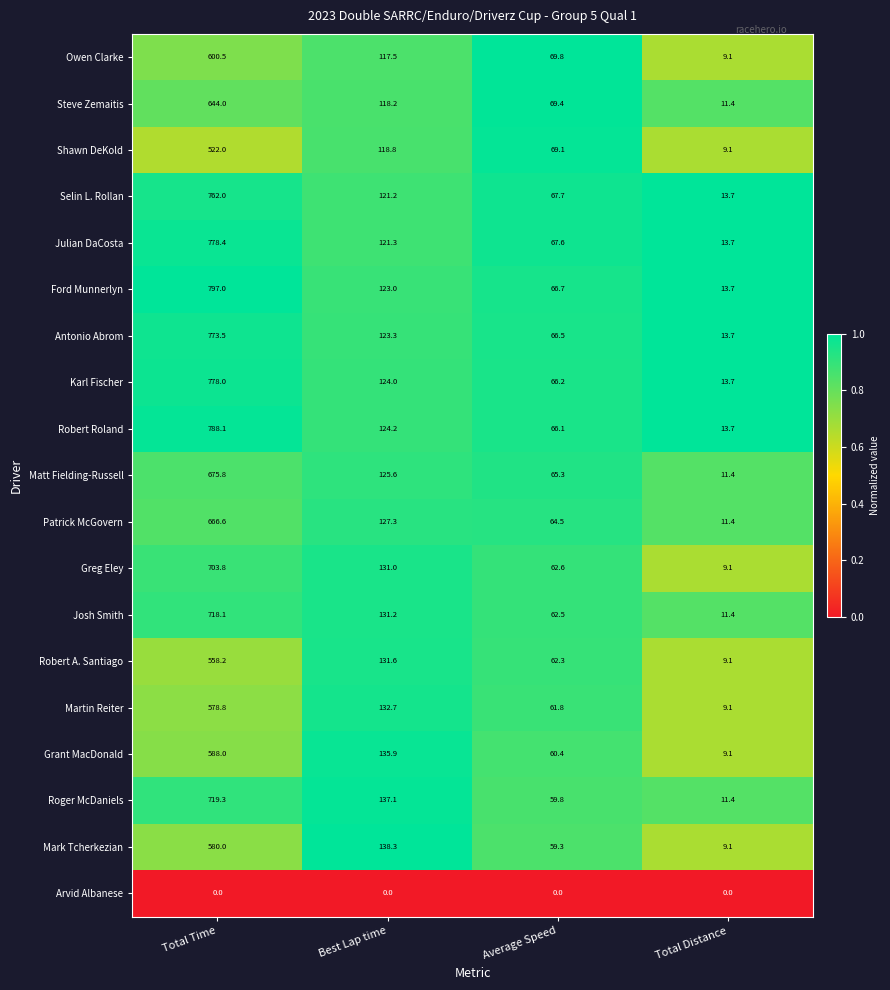

What is the maximum value shown in the chart?

797.0